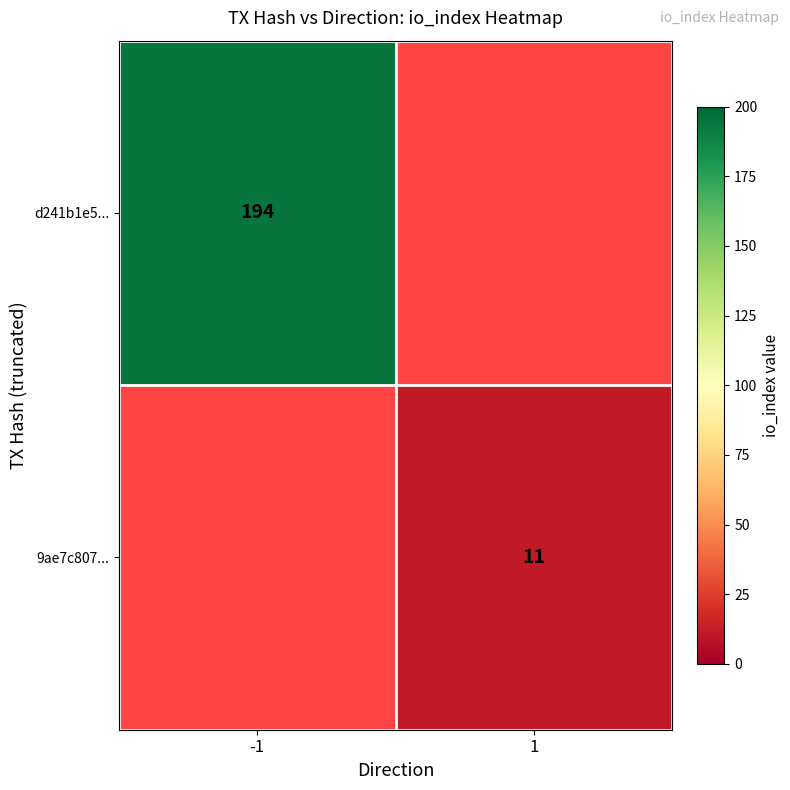

The value of d241b1e5... at -1 is 194. True or false?

True